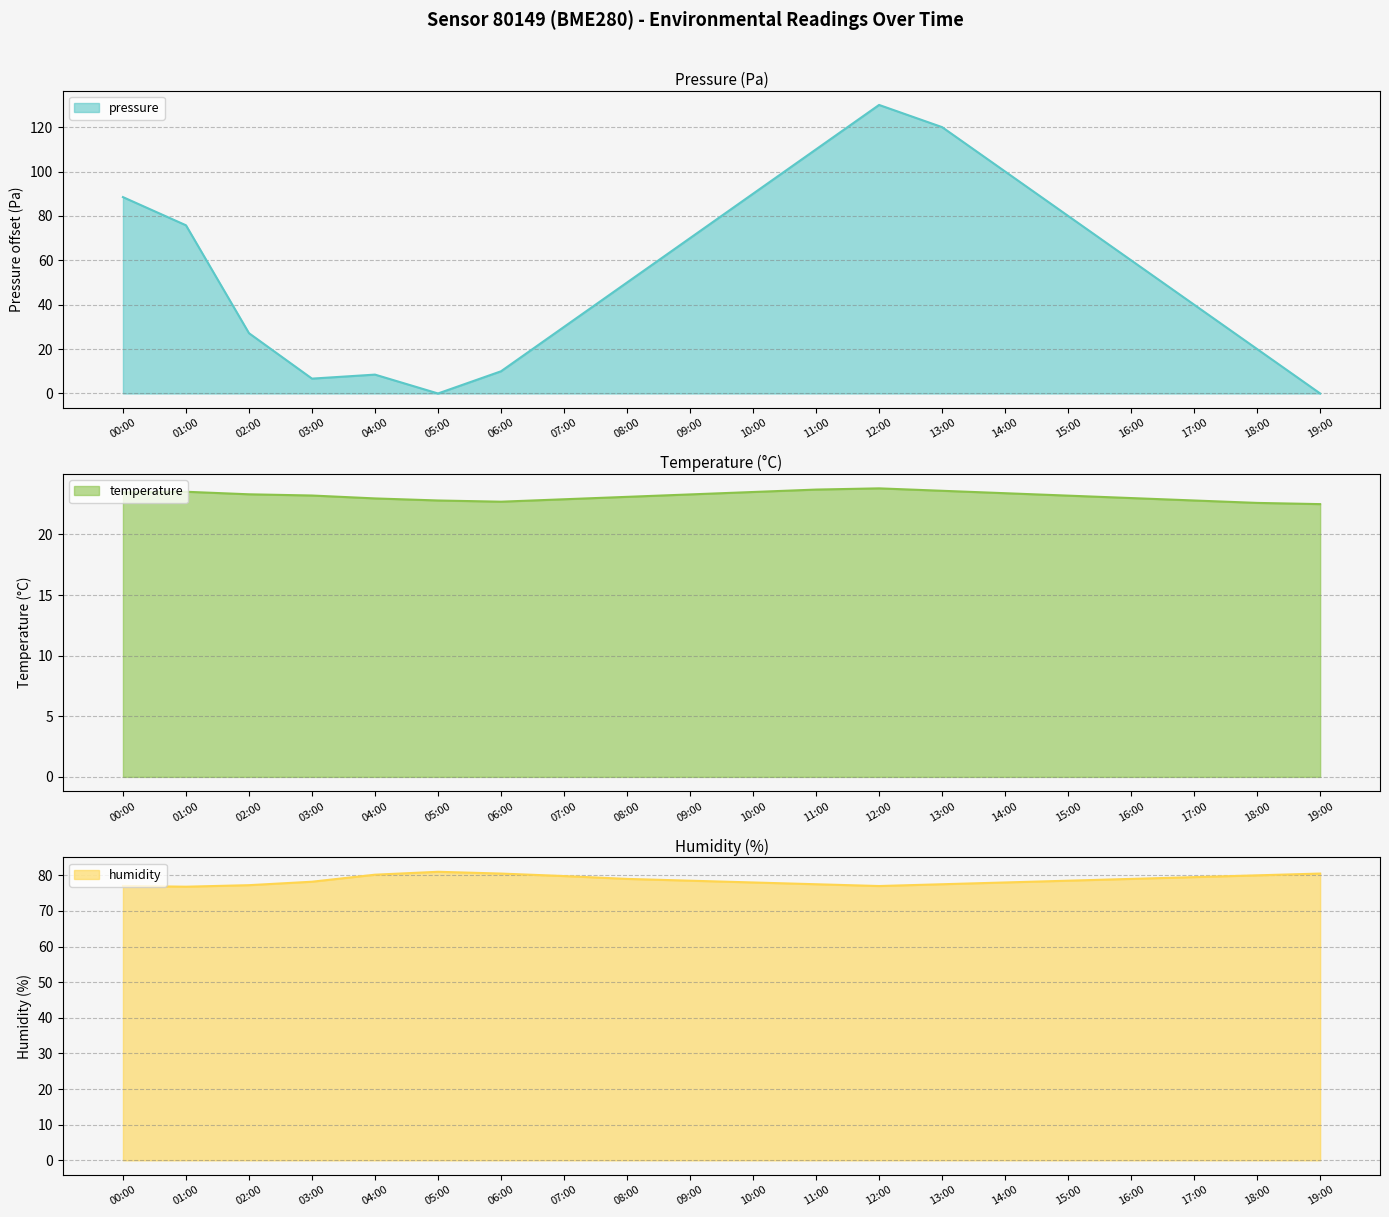

The humidity series shows 79.0 at 16:00. True or false?

True